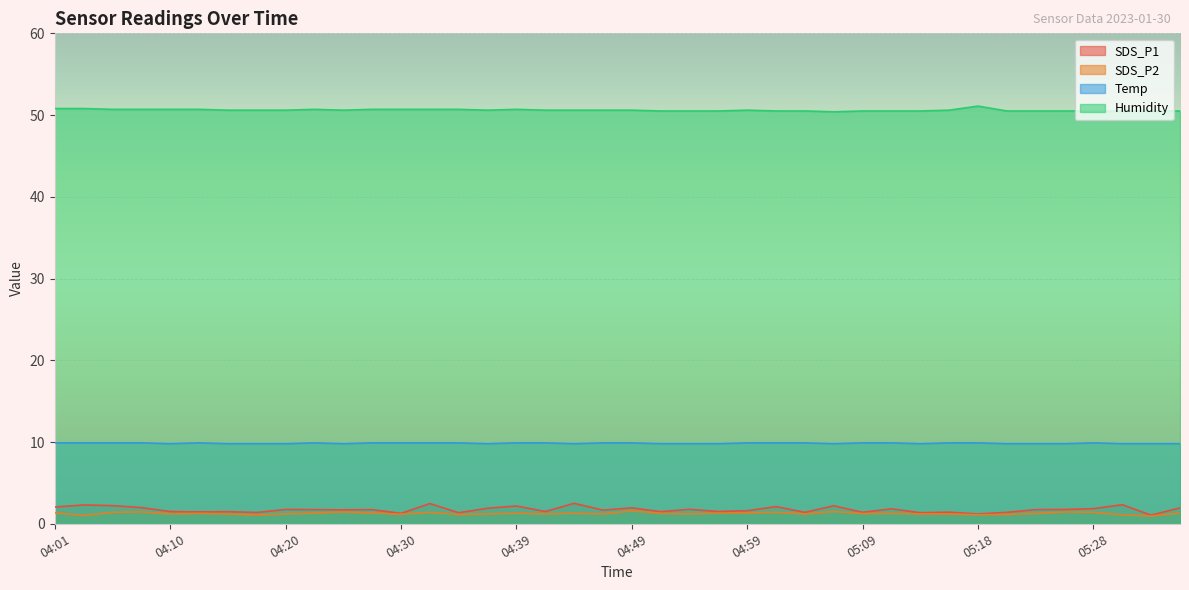

Reading right to left, list all the values displayed in this chart.

SDS_P1: 1.9	1.1	2.3	1.9	1.8	1.7	1.4	1.2	1.4	1.4	1.8	1.4	2.2	1.4	2.1	1.6	1.5	1.8	1.5	1.9	1.7	2.5	1.5	2.2	1.9	1.4	2.5	1.3	1.7	1.7	1.7	1.8	1.4	1.5	1.4	1.5	2.0	2.2	2.3	2.0
SDS_P2: 1.3	0.9	1.1	1.4	1.4	1.2	1.1	1.1	1.2	1.2	1.3	1.2	1.5	1.2	1.4	1.3	1.3	1.2	1.3	1.6	1.2	1.3	1.2	1.3	1.2	1.1	1.4	1.2	1.3	1.4	1.3	1.2	1.1	1.2	1.3	1.2	1.4	1.4	1.0	1.4
Temp: 9.8	9.8	9.8	9.9	9.8	9.8	9.8	9.9	9.9	9.8	9.9	9.9	9.8	9.9	9.9	9.9	9.8	9.8	9.8	9.9	9.9	9.8	9.9	9.9	9.8	9.9	9.9	9.9	9.9	9.8	9.9	9.8	9.8	9.8	9.9	9.8	9.9	9.9	9.9	9.9
Humidity: 50.5	50.5	50.5	50.5	50.5	50.5	50.5	51.1	50.6	50.5	50.5	50.5	50.4	50.5	50.5	50.6	50.5	50.5	50.5	50.6	50.6	50.6	50.6	50.7	50.6	50.7	50.7	50.7	50.7	50.6	50.7	50.6	50.6	50.6	50.7	50.7	50.7	50.7	50.8	50.8